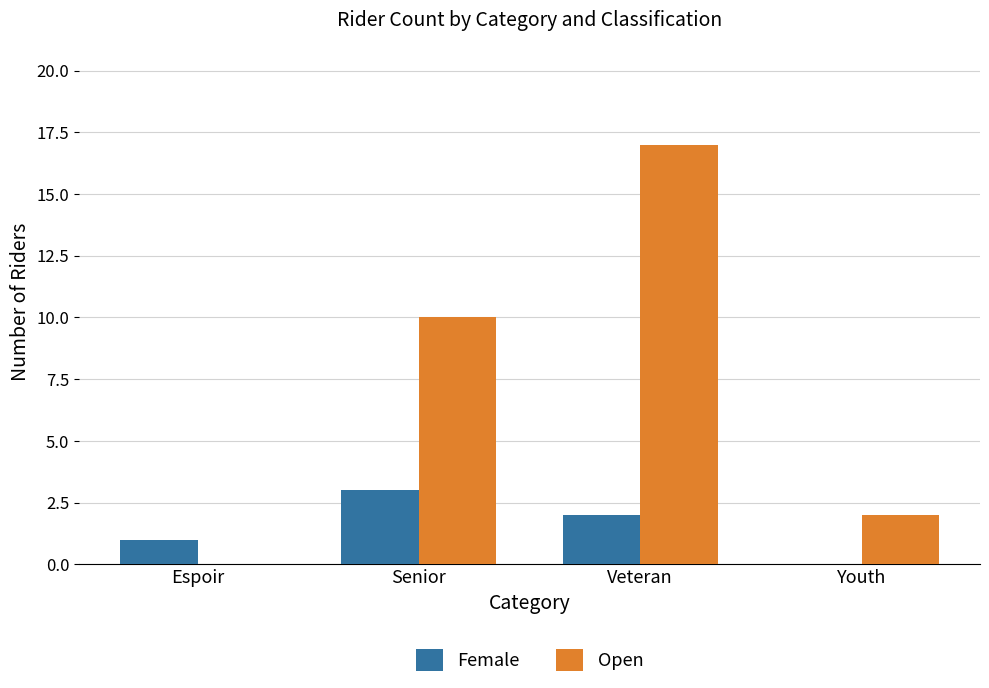

Reading left to right, list all the values displayed in this chart.

Female: Espoir=1	Senior=3	Veteran=2	Youth=0
Open: Espoir=0	Senior=10	Veteran=17	Youth=2